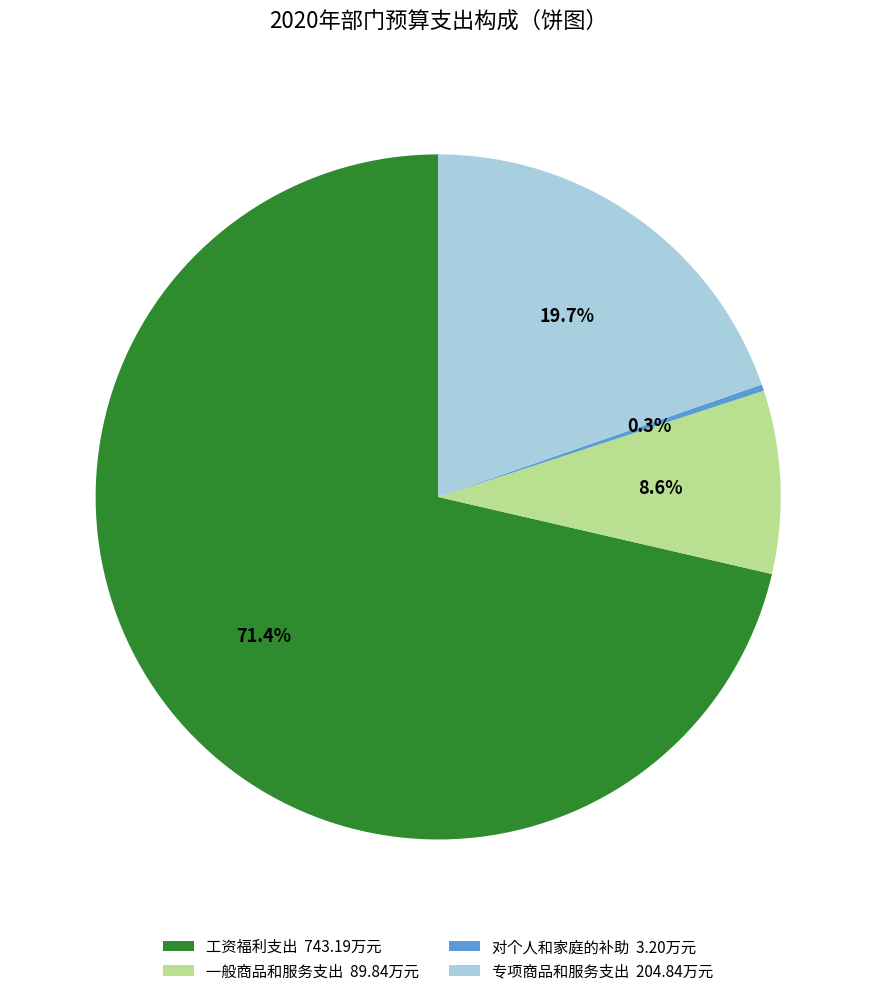

To the nearest percent, what is the combined percentage of 一般商品和服务支出 and 工资福利支出?

80%